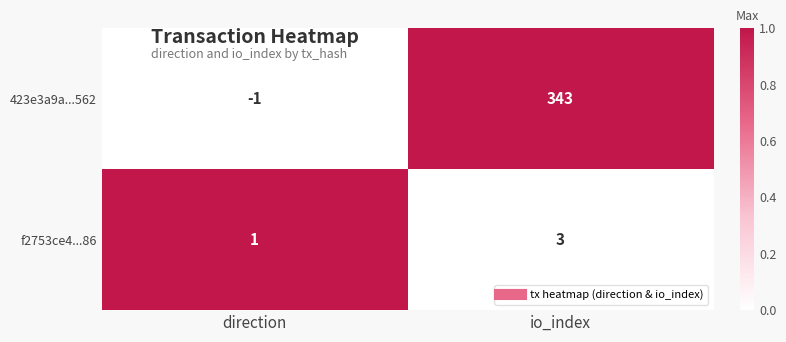

Reading left to right, transcribe all the data shown in this chart.

423e3a9a...562: direction=-1	io_index=343
f2753ce4...86: direction=1	io_index=3